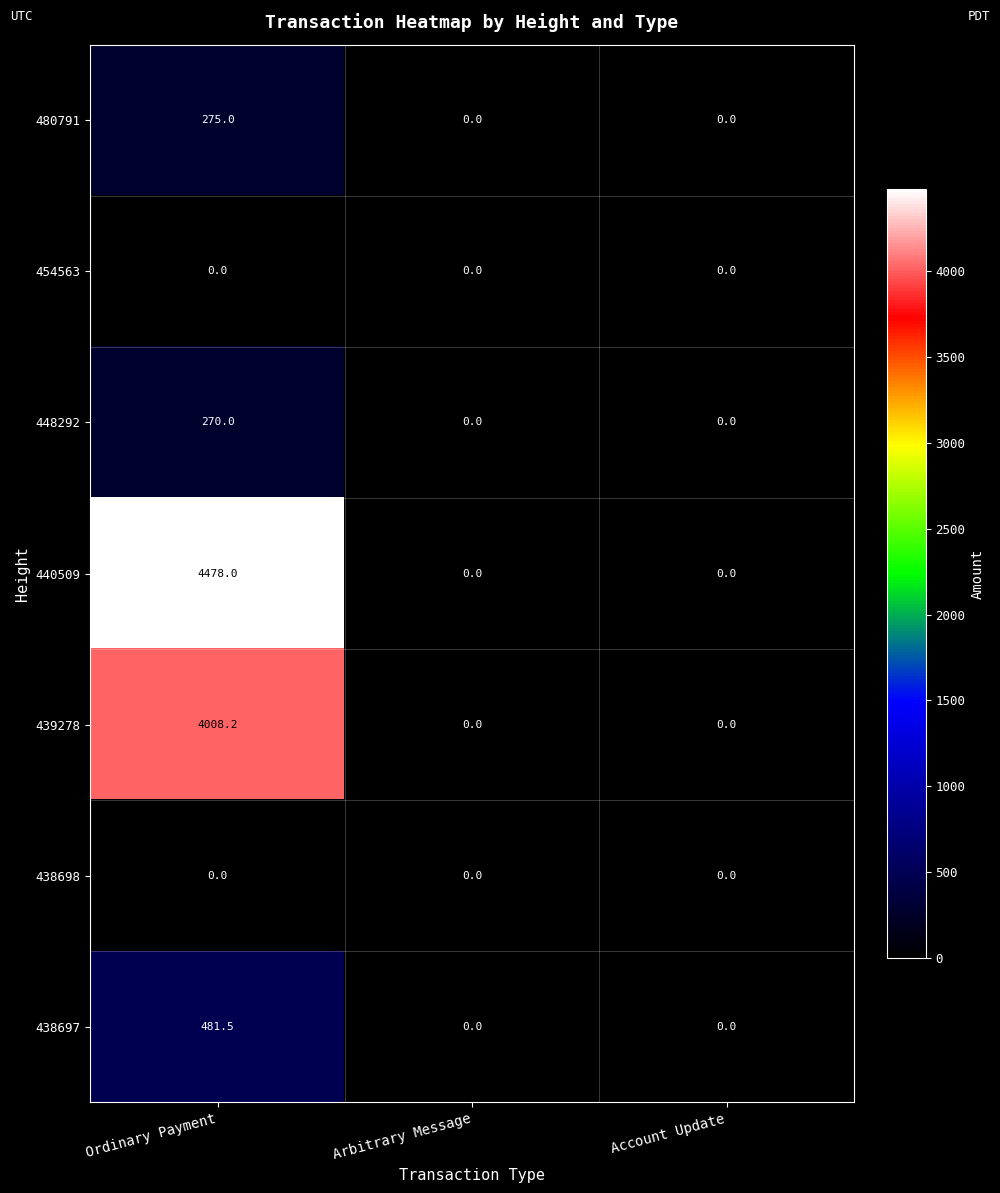

Reading left to right, what are all the values shown in this chart?

480791: 275.0	0.0	0.0
454563: 0.0	0.0	0.0
448292: 270.0	0.0	0.0
440509: 4478.0	0.0	0.0
439278: 4008.2	0.0	0.0
438698: 0.0	0.0	0.0
438697: 481.5	0.0	0.0